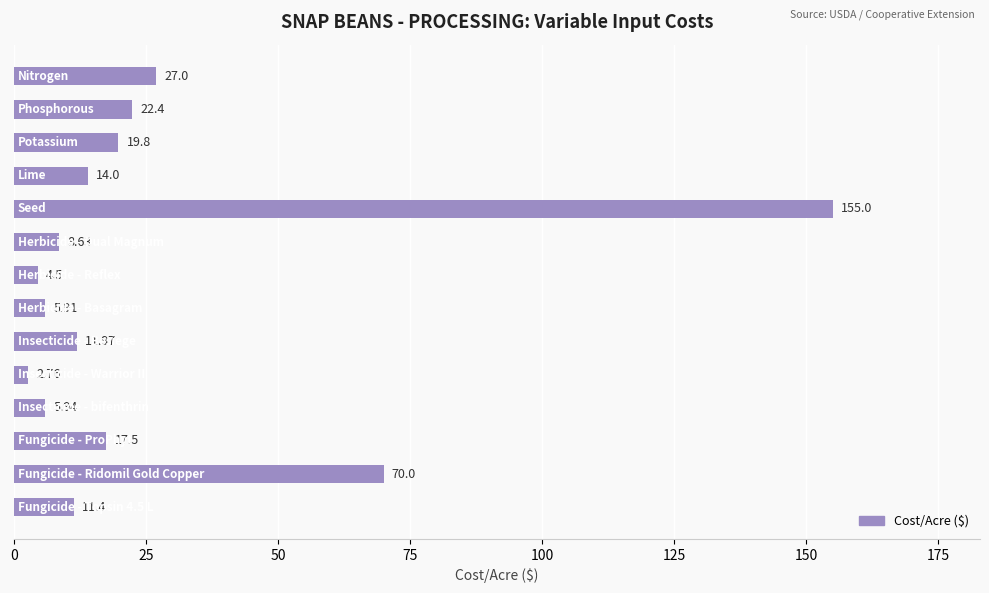

Does the chart contain stacked bars?

No